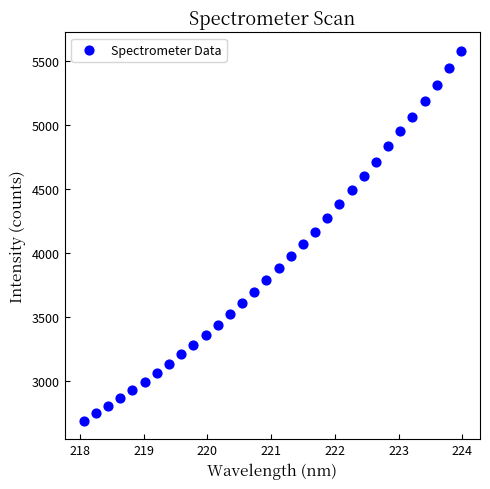

What is the range of X values (max minus min)?

5.9